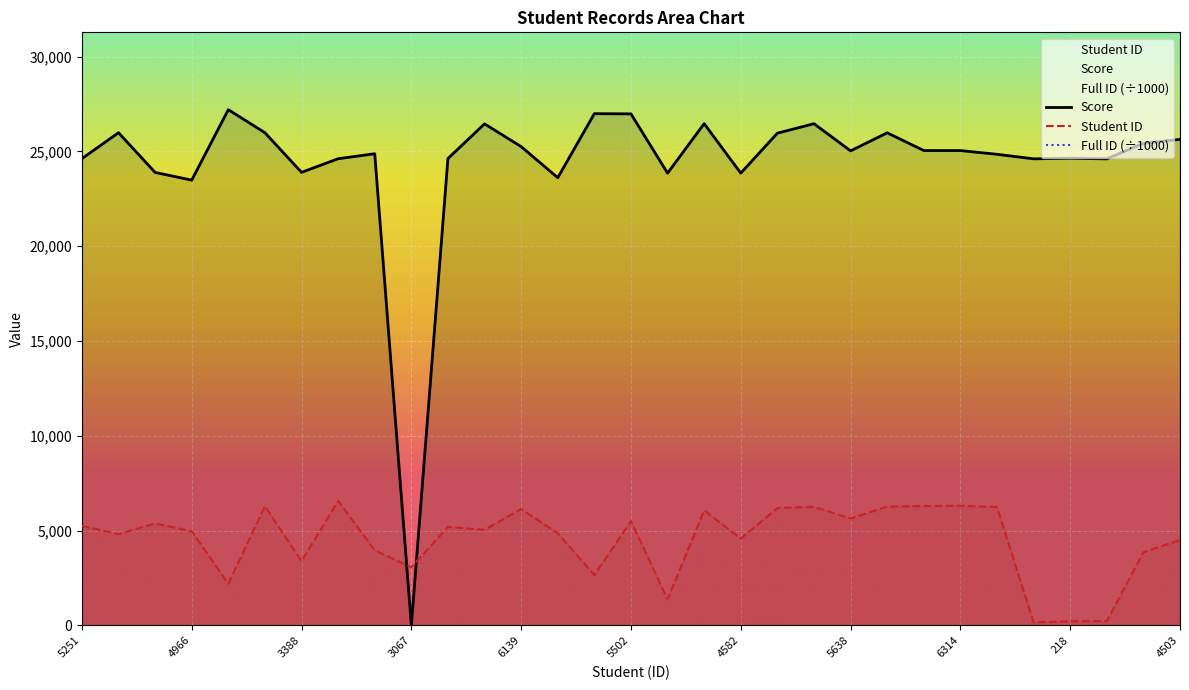

What is the highest value of the Student ID series?

6569